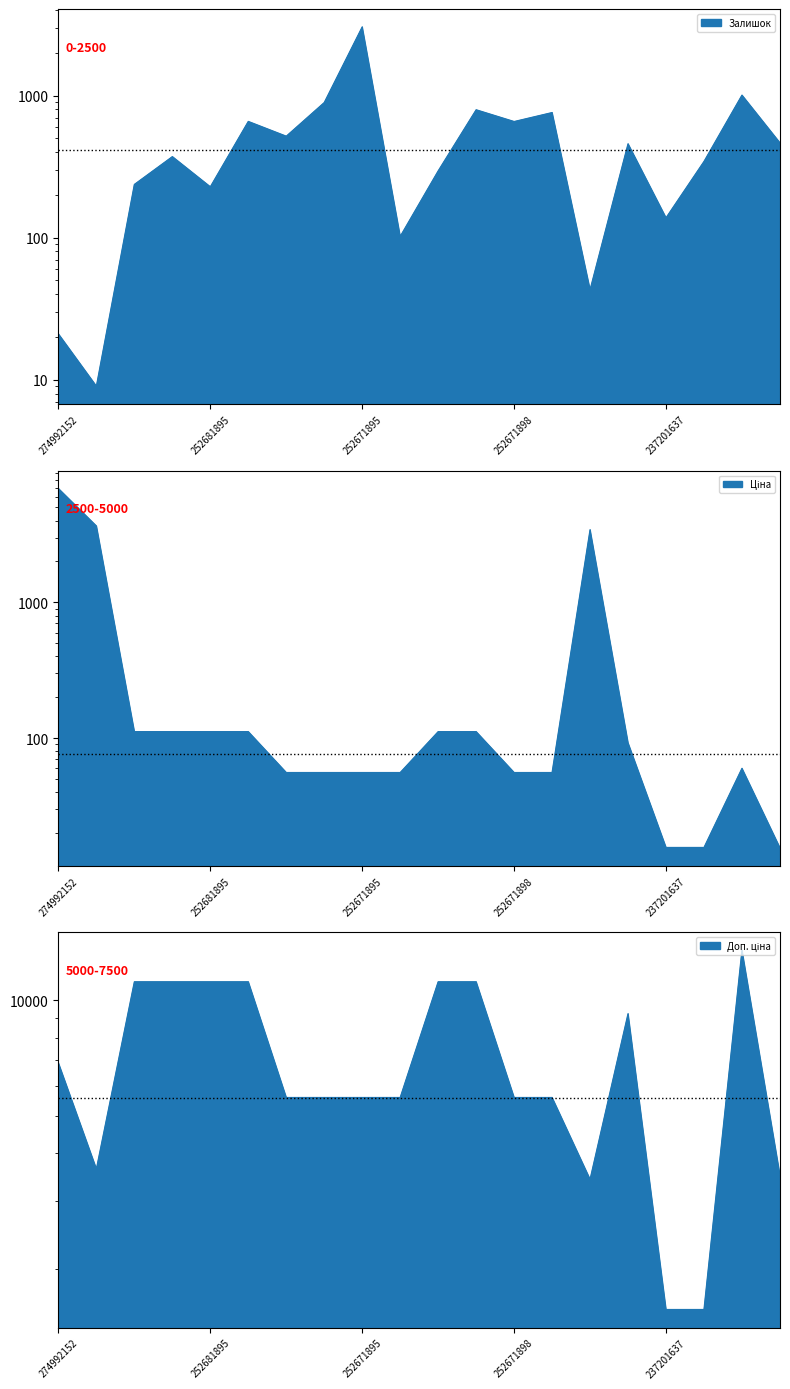

True or false: Доп. ціна and Залишок intersect in this chart.

False